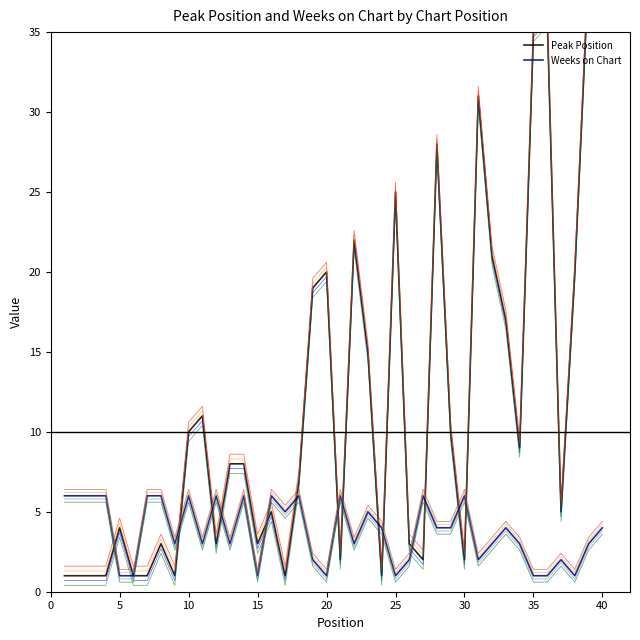

What is the minimum value shown in the chart?

1